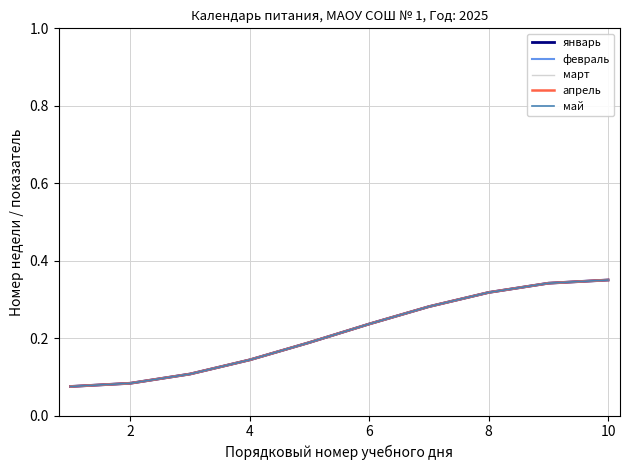

Does the chart display data point markers on the line(s)?

No